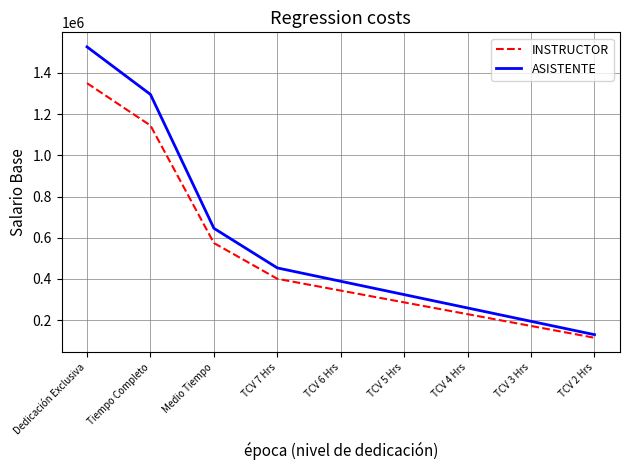

What is the maximum value shown in the chart?

1526609